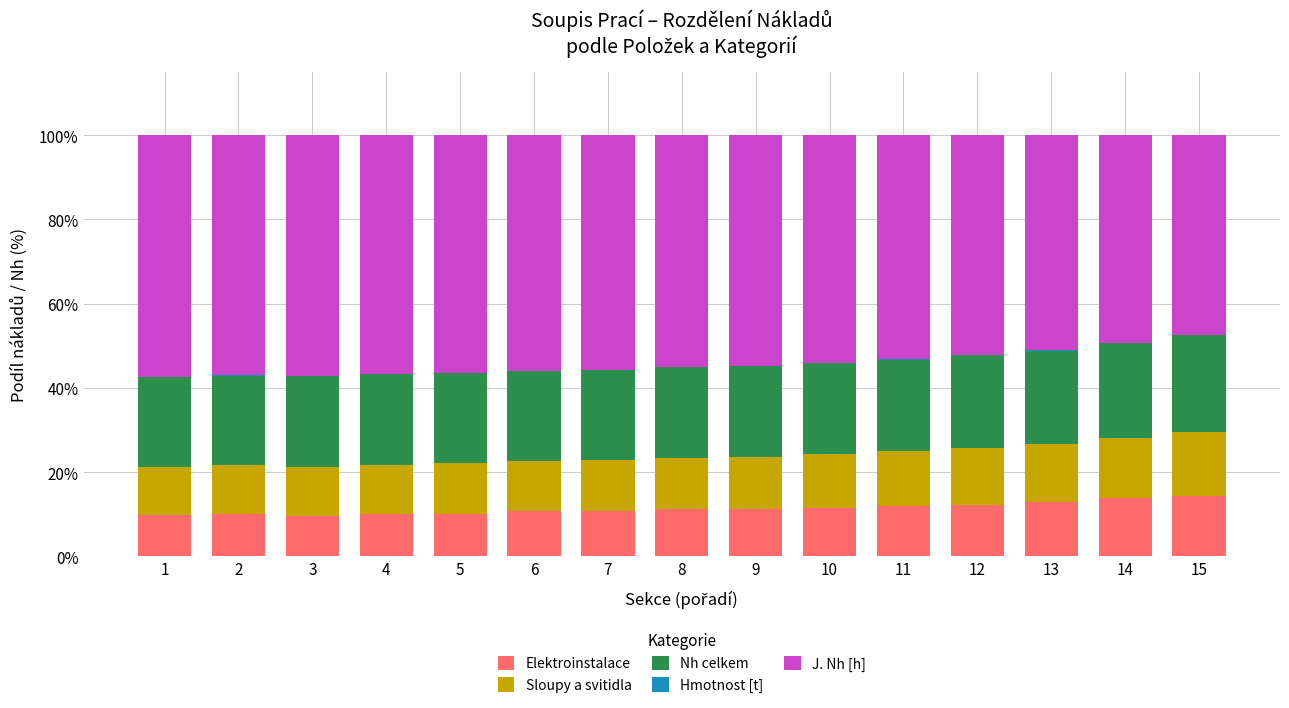

The value of Elektroinstalace at 11 is 17.2. True or false?

False